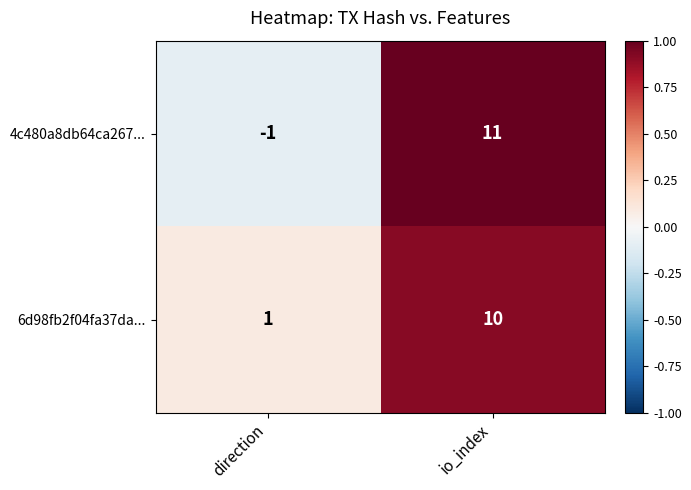

What is the sum of all 6d98fb2f04fa37da... values?

11